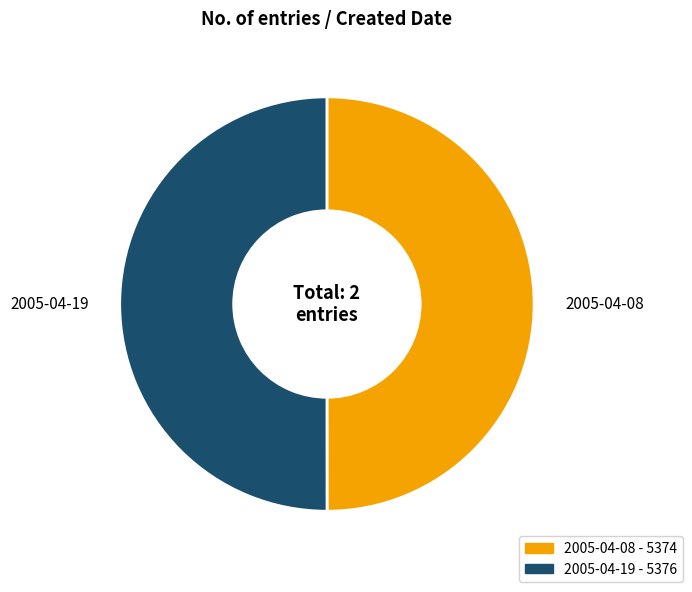

Combined, do 2005-04-19 and 2005-04-08 account for over 50%?

Yes